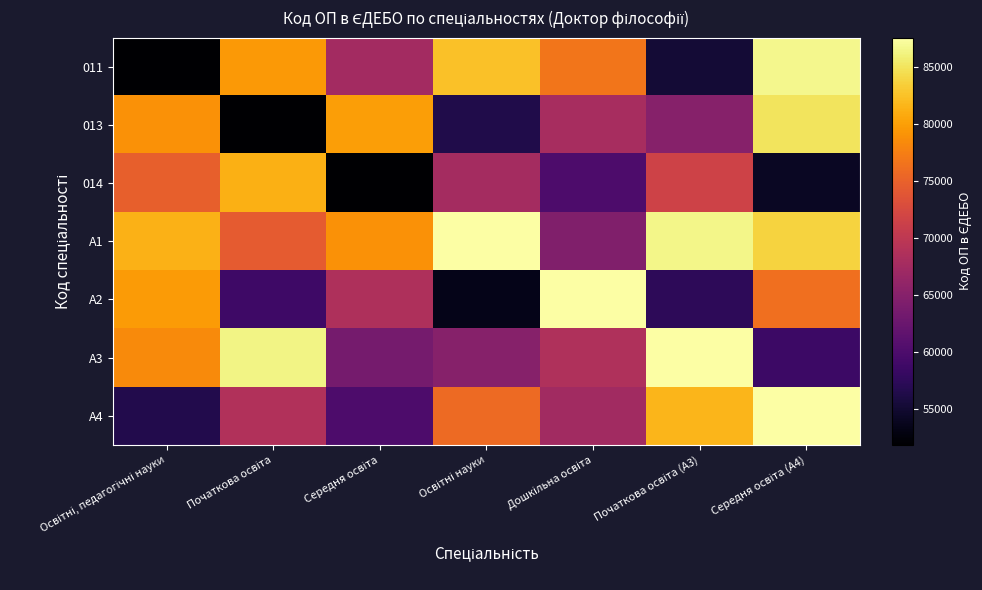

Reading right to left, transcribe all the data shown in this chart.

011: Середня освіта (A4)=86661.5	Початкова освіта (A3)=55258.3	Дошкільна освіта=76748.1	Освітні науки=82492.3	Середня освіта=67538.9	Початкова освіта=79476.7	Освітні, педагогічні науки=51903.0
013: Середня освіта (A4)=84920.9	Початкова освіта (A3)=65113.4	Дошкільна освіта=67948.9	Освітні науки=56467.3	Середня освіта=79908.1	Початкова освіта=51916.0	Освітні, педагогічні науки=79020.1
014: Середня освіта (A4)=54176.6	Початкова освіта (A3)=71661.2	Дошкільна освіта=59998.8	Освітні науки=67700.5	Середня освіта=51904.0	Початкова освіта=81215.5	Освітні, педагогічні науки=74842.0
A1: Середня освіта (A4)=83722.2	Початкова освіта (A3)=86486.1	Дошкільна освіта=64533.7	Освітні науки=87527.0	Середня освіта=78911.4	Початкова освіта=74407.3	Освітні, педагогічні науки=81389.0
A2: Середня освіта (A4)=76238.0	Початкова освіта (A3)=57399.9	Дошкільна освіта=87528.0	Освітні науки=53463.6	Середня освіта=68530.9	Початкова освіта=58837.4	Освітні, педагогічні науки=79634.5
A3: Середня освіта (A4)=58653.3	Початкова освіта (A3)=87529.0	Дошкільна освіта=68631.9	Освітні науки=65101.4	Середня освіта=63511.2	Початкова освіта=86372.5	Освітні, педагогічні науки=78436.6
A4: Середня освіта (A4)=87530.0	Початкова освіта (A3)=81568.8	Дошкільна освіта=67477.4	Освітні науки=75766.5	Середня освіта=59987.1	Початкова освіта=68850.9	Освітні, педагогічні науки=56531.7